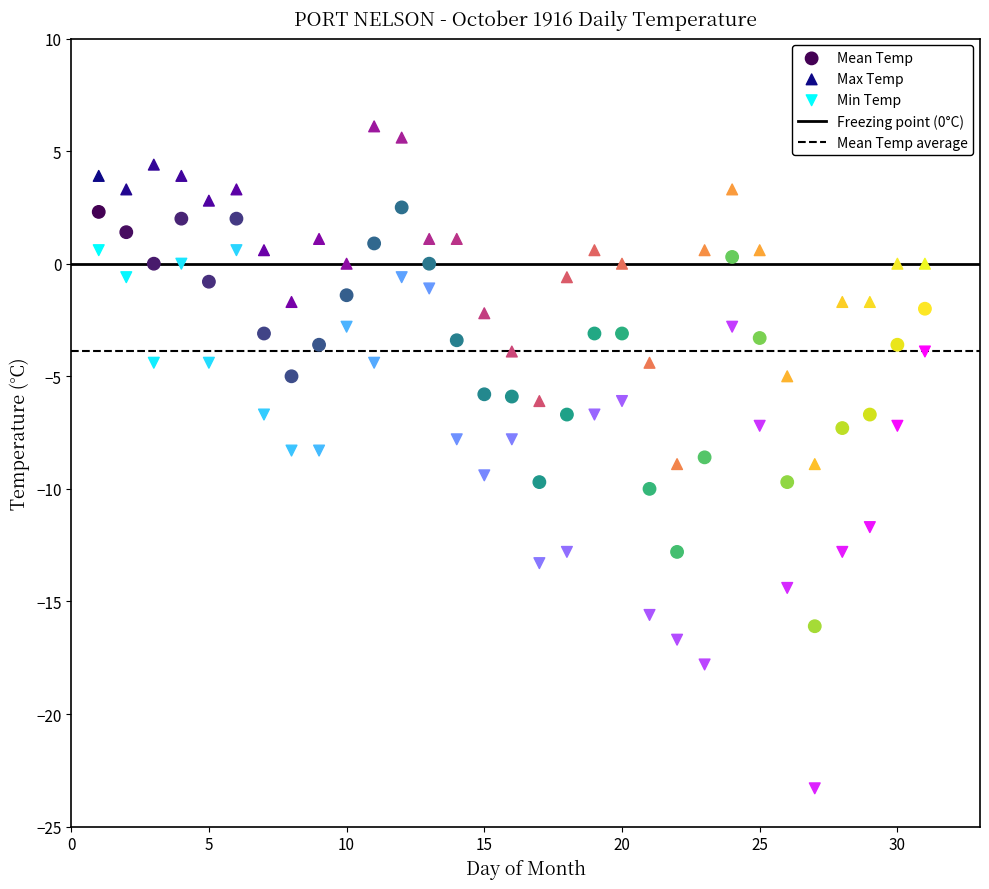

What is the X range (max minus min) for the scatter plot?

30.0